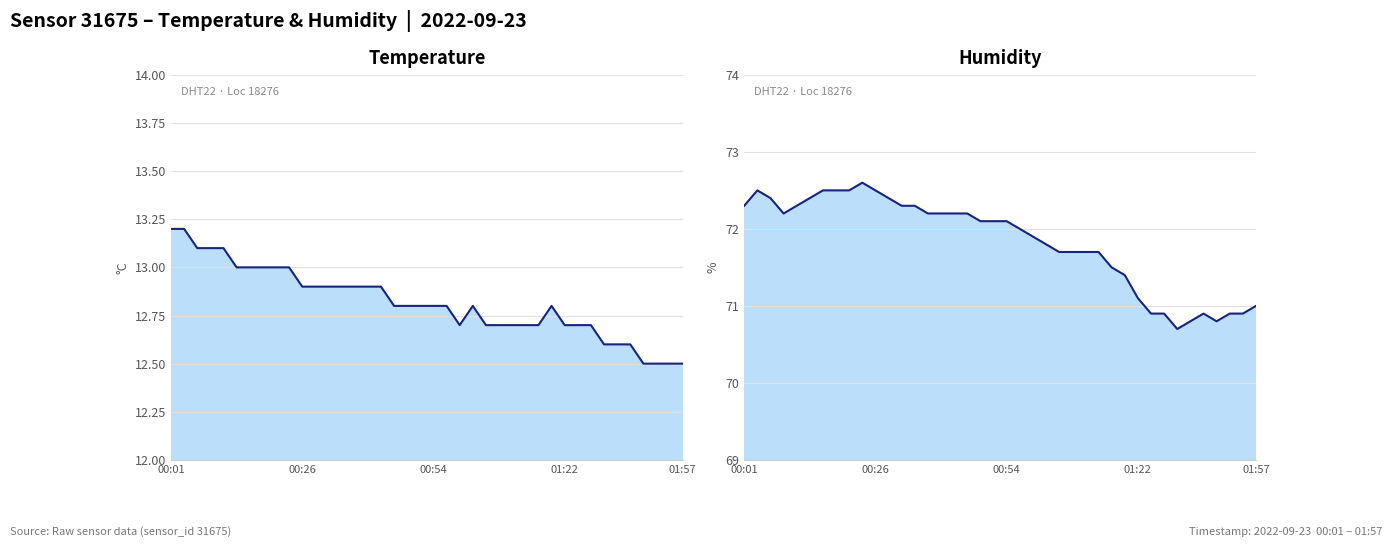

True or false: temperature and humidity intersect in this chart.

False